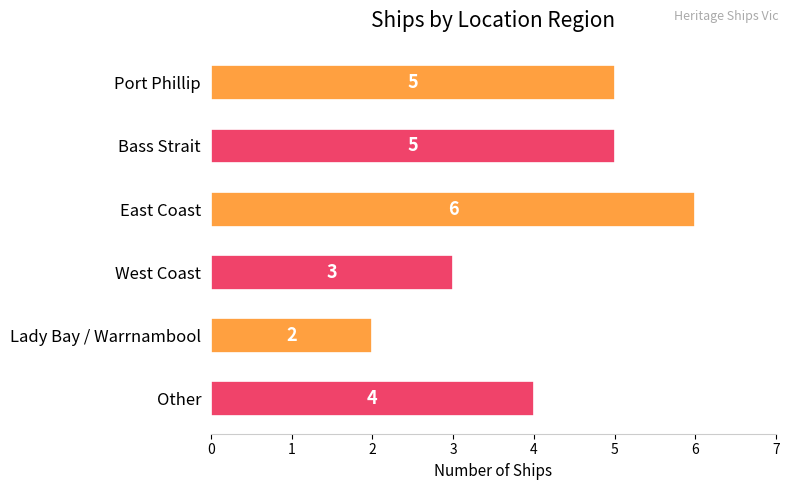

What is the ratio of the value at Other to the value at Lady Bay / Warrnambool?

2.0